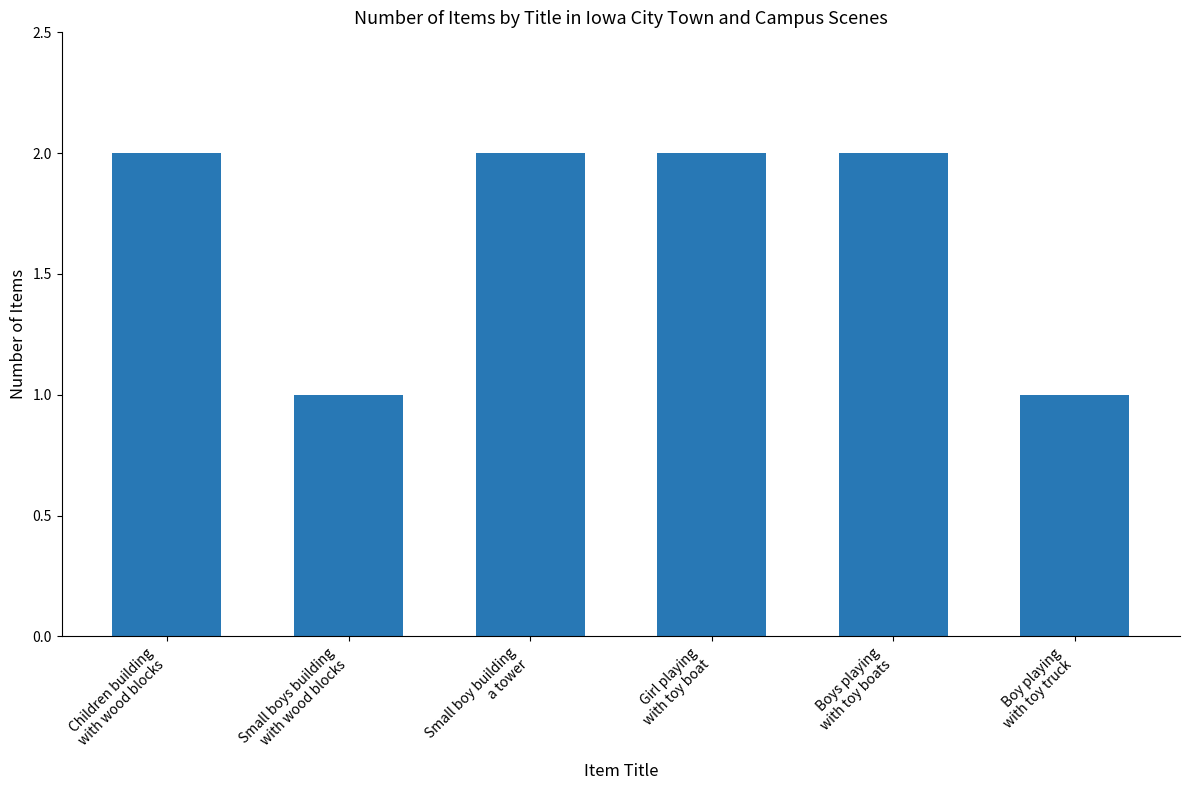

What is the value of the 6th bar from the left?

1